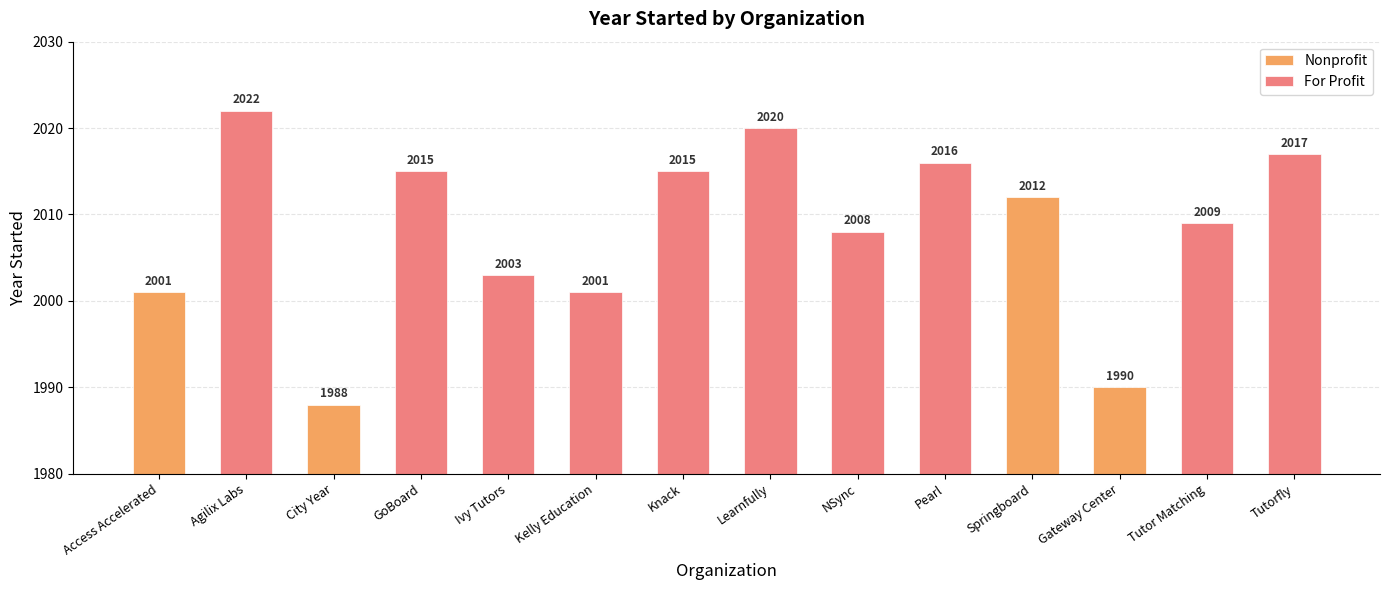

How many data points does each series have?

14